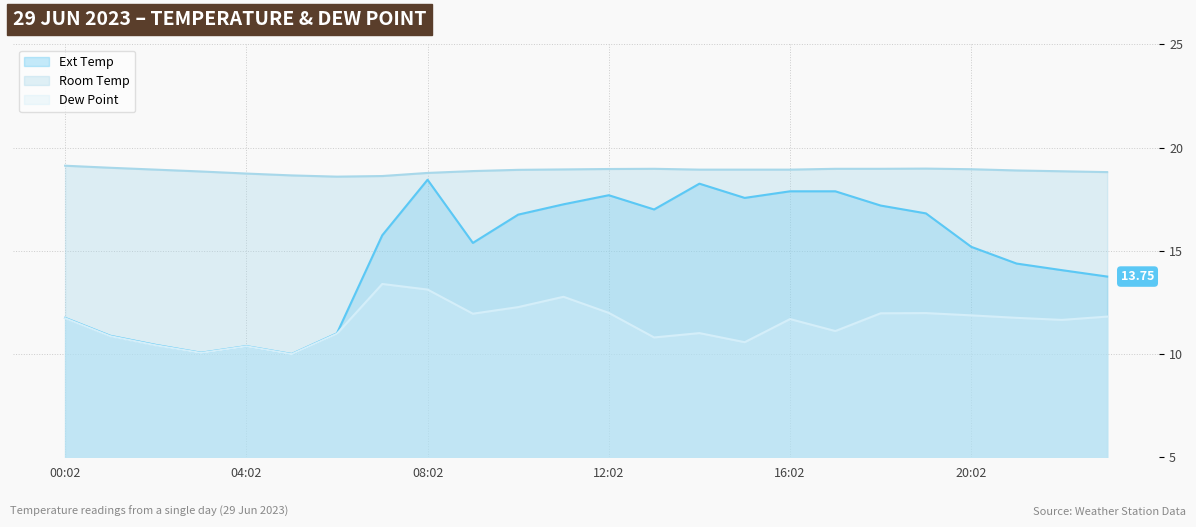

What position from the left is 20:02?

21